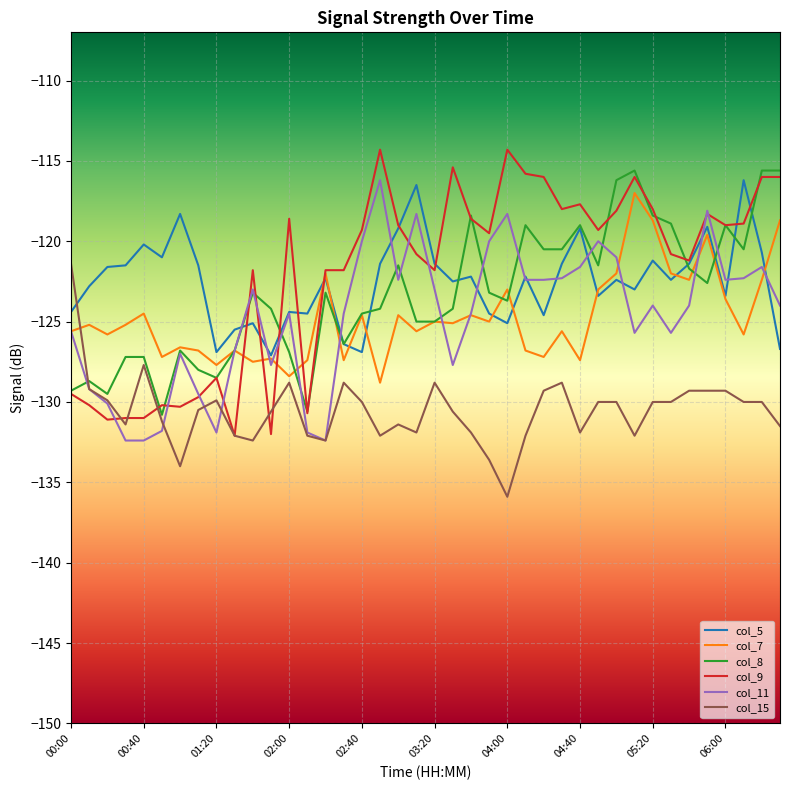

What is the smallest value displayed?

-135.9